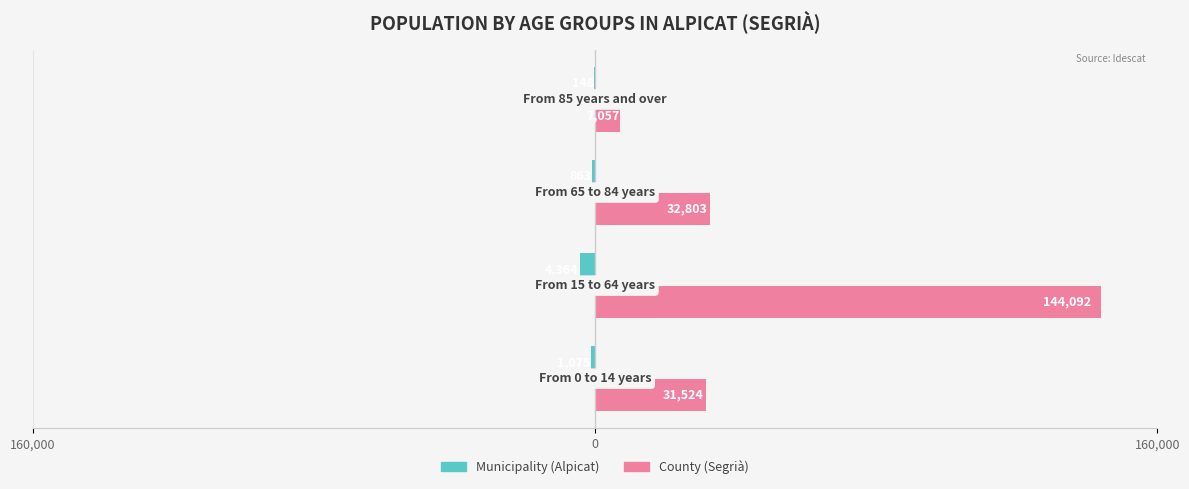

Reading left to right, transcribe all the data shown in this chart.

Municipality: -1075	-4364	-863	-148
County: 31524	144092	32803	7057